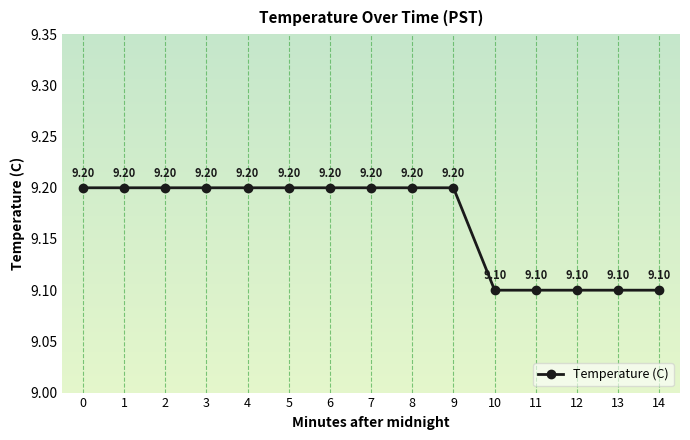

Reading left to right, what are all the values shown in this chart?

0=9.2	1=9.2	2=9.2	3=9.2	4=9.2	5=9.2	6=9.2	7=9.2	8=9.2	9=9.2	10=9.1	11=9.1	12=9.1	13=9.1	14=9.1